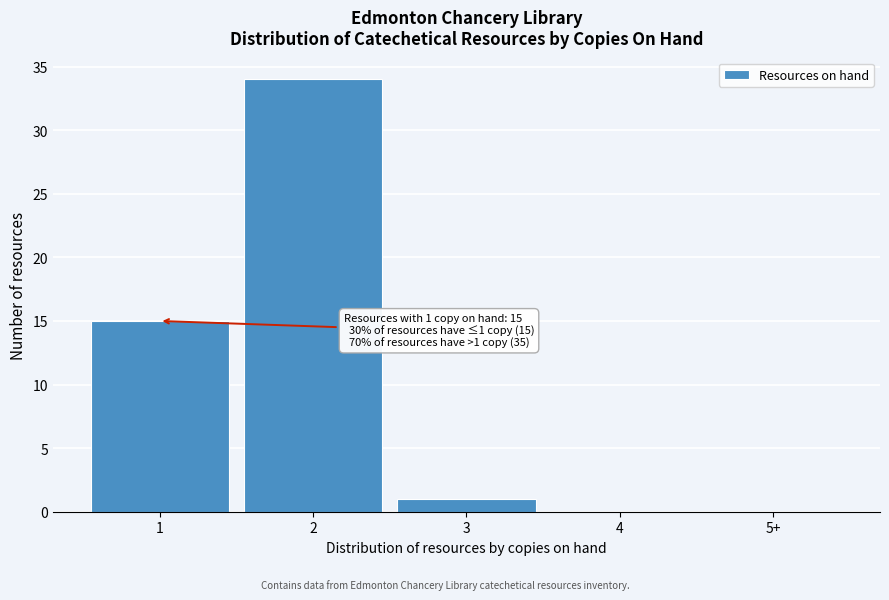

Reading left to right, list all the values displayed in this chart.

1=15	2=34	3=1	4=0	5+=0